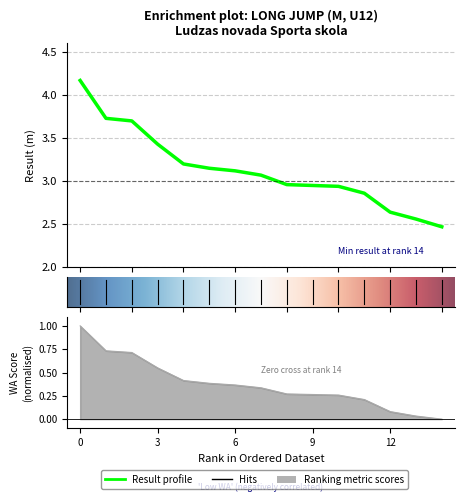

Which series has the largest total across all categories?

Result